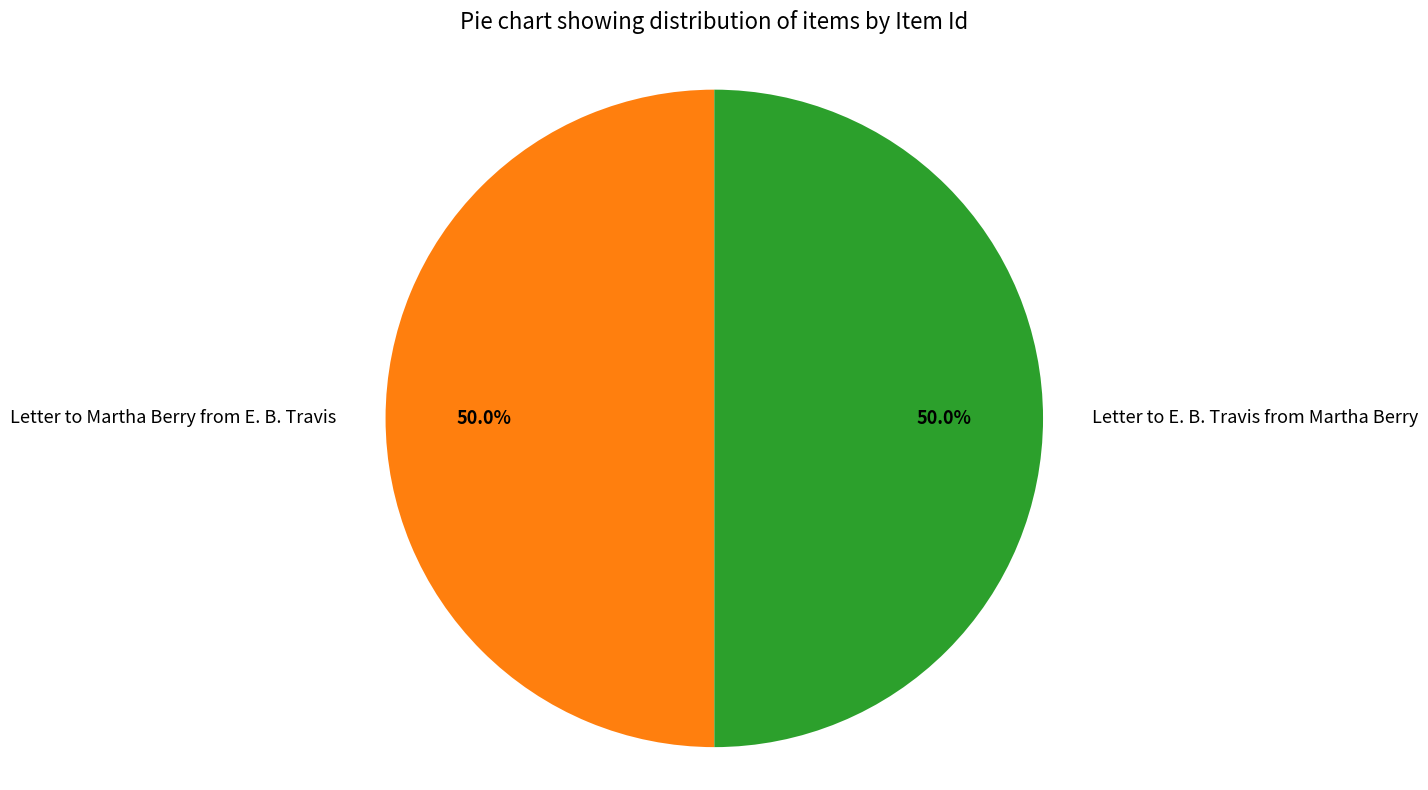

What is the ratio of the value at Letter to E. B. Travis from Martha Berry to the value at Letter to Martha Berry from E. B. Travis?

1.0